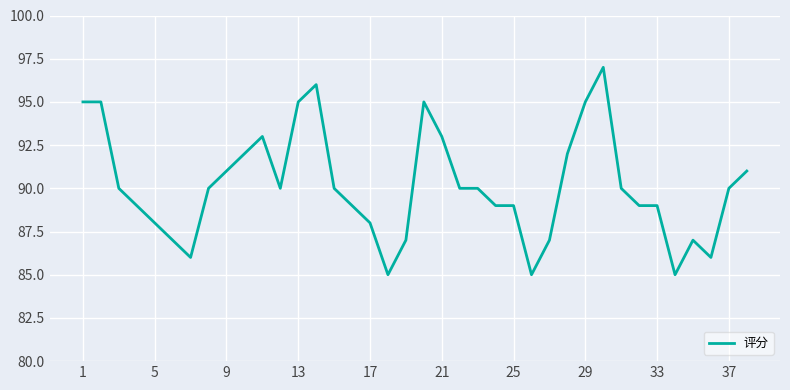

What is the smallest value displayed?

85